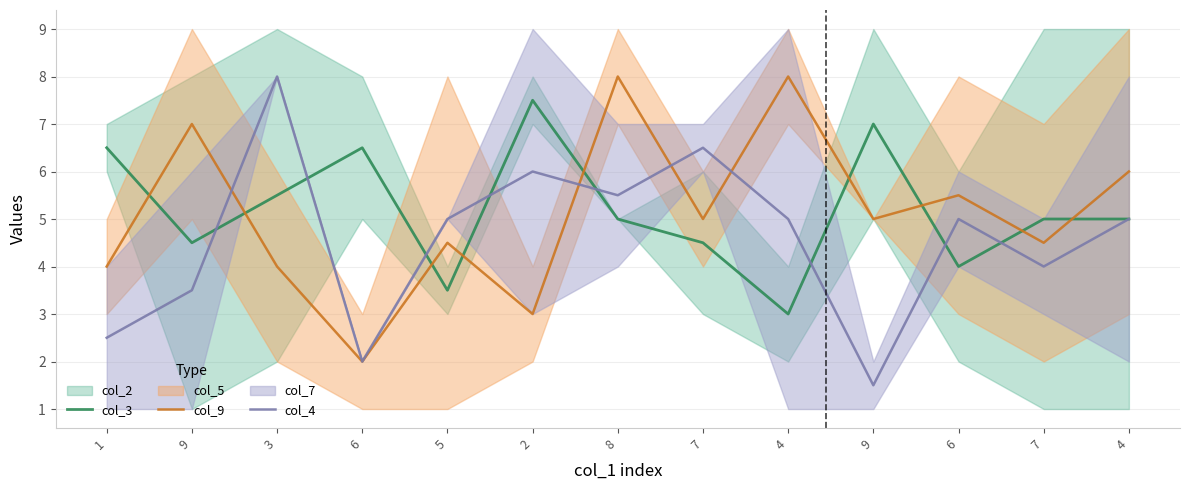

At which label does col_4 first exceed 5?

3